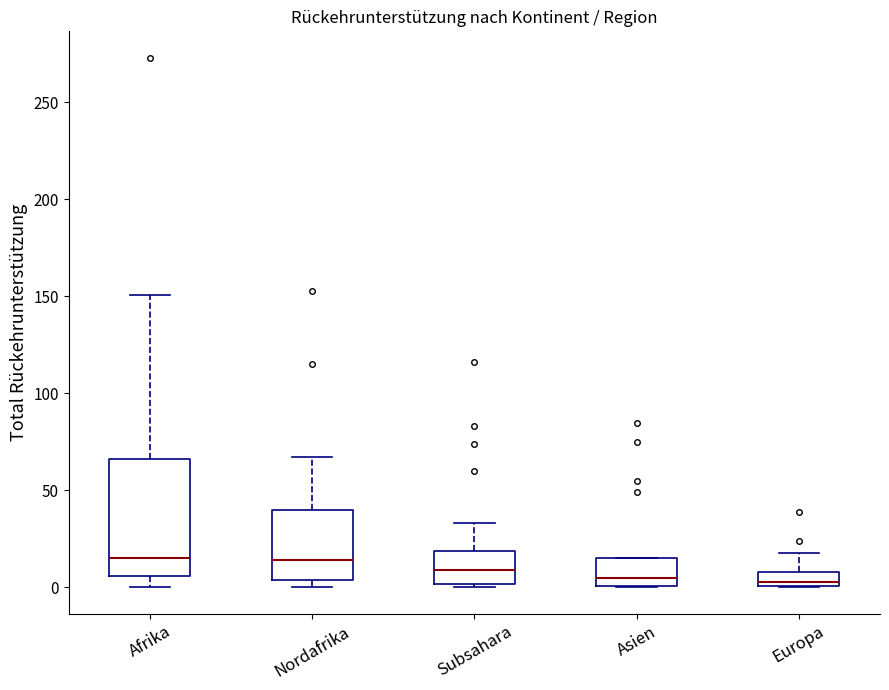

Where is the lower edge of the box for Afrika on the y-axis? The values are not printed on the chart, so give them approximately, as read against the axis.

5